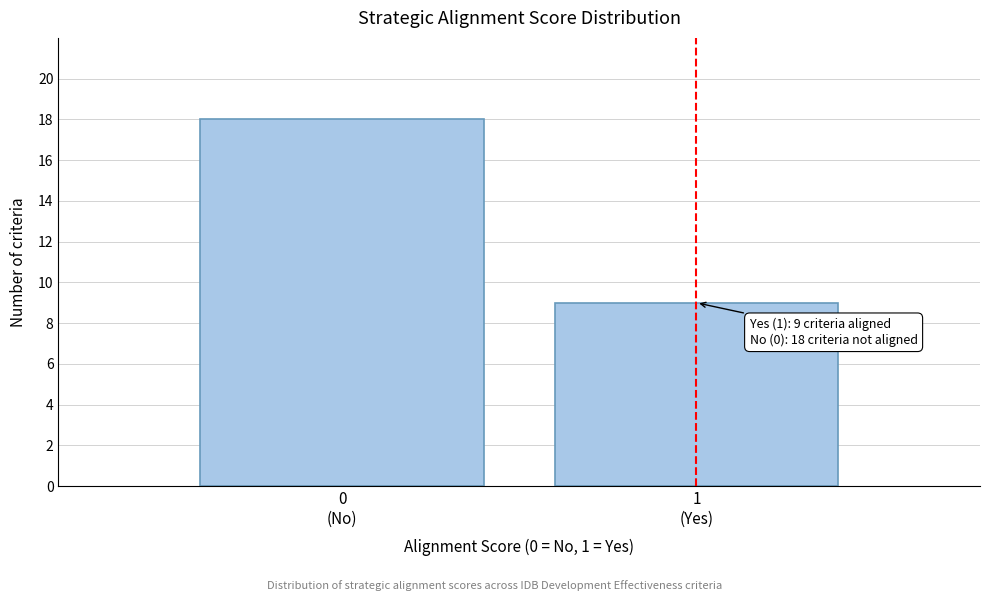

Reading left to right, what are all the values shown in this chart?

18	9